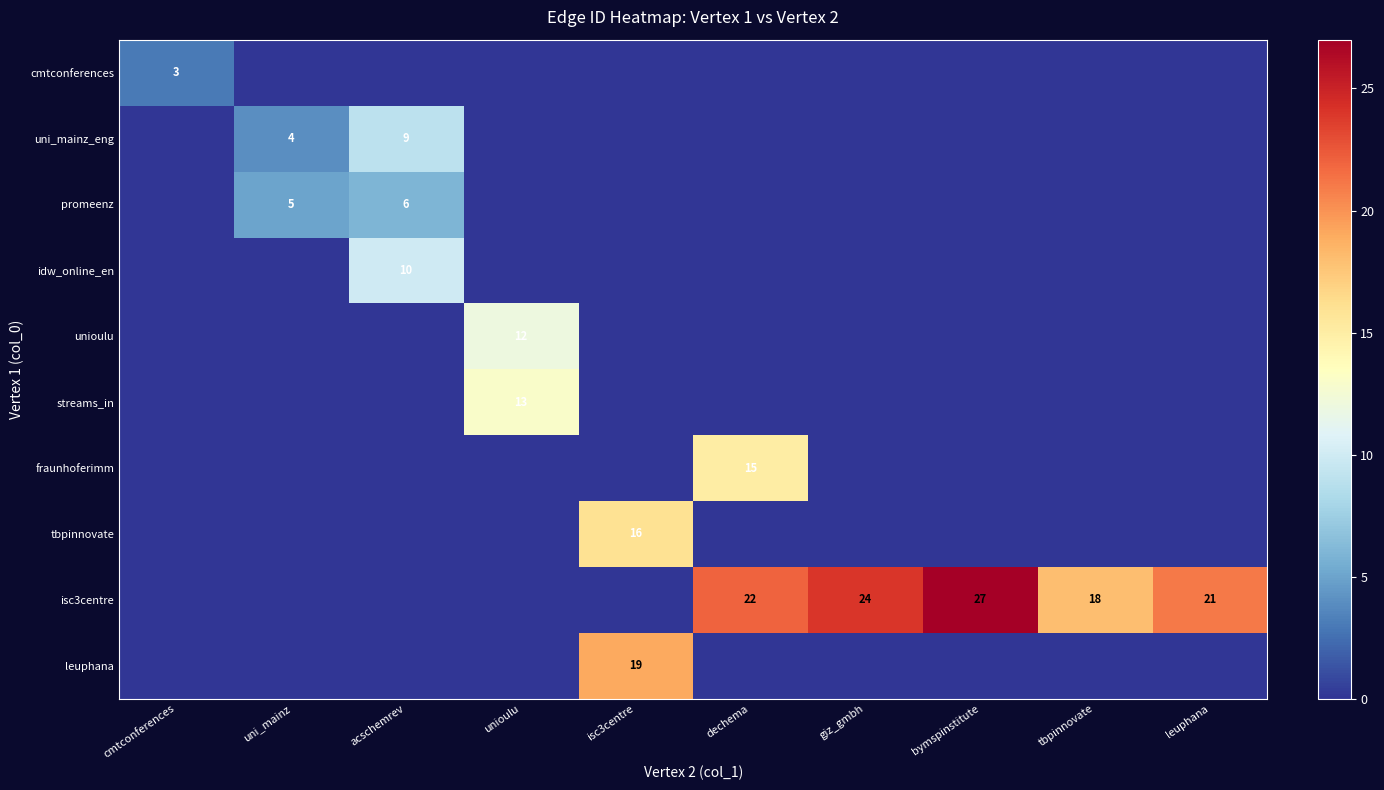

What is the difference between the highest and lowest values at unioulu?

13